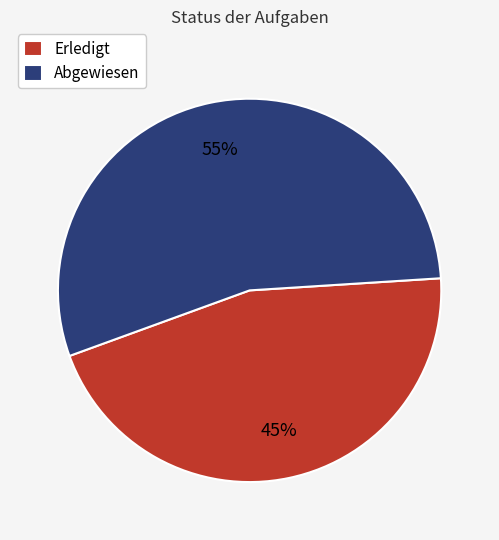

Which category has the smallest portion of the pie?

Erledigt